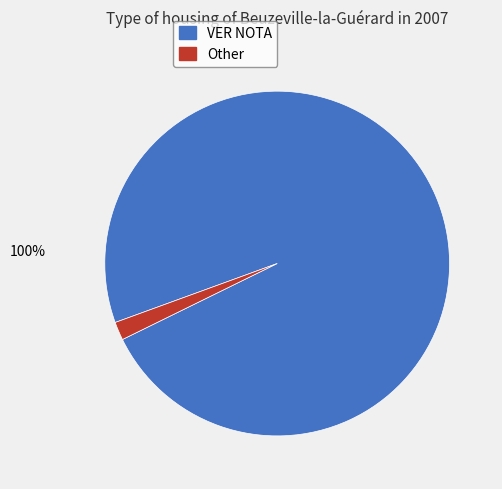

What percentage do VER NOTA and Other together represent?

100.0%